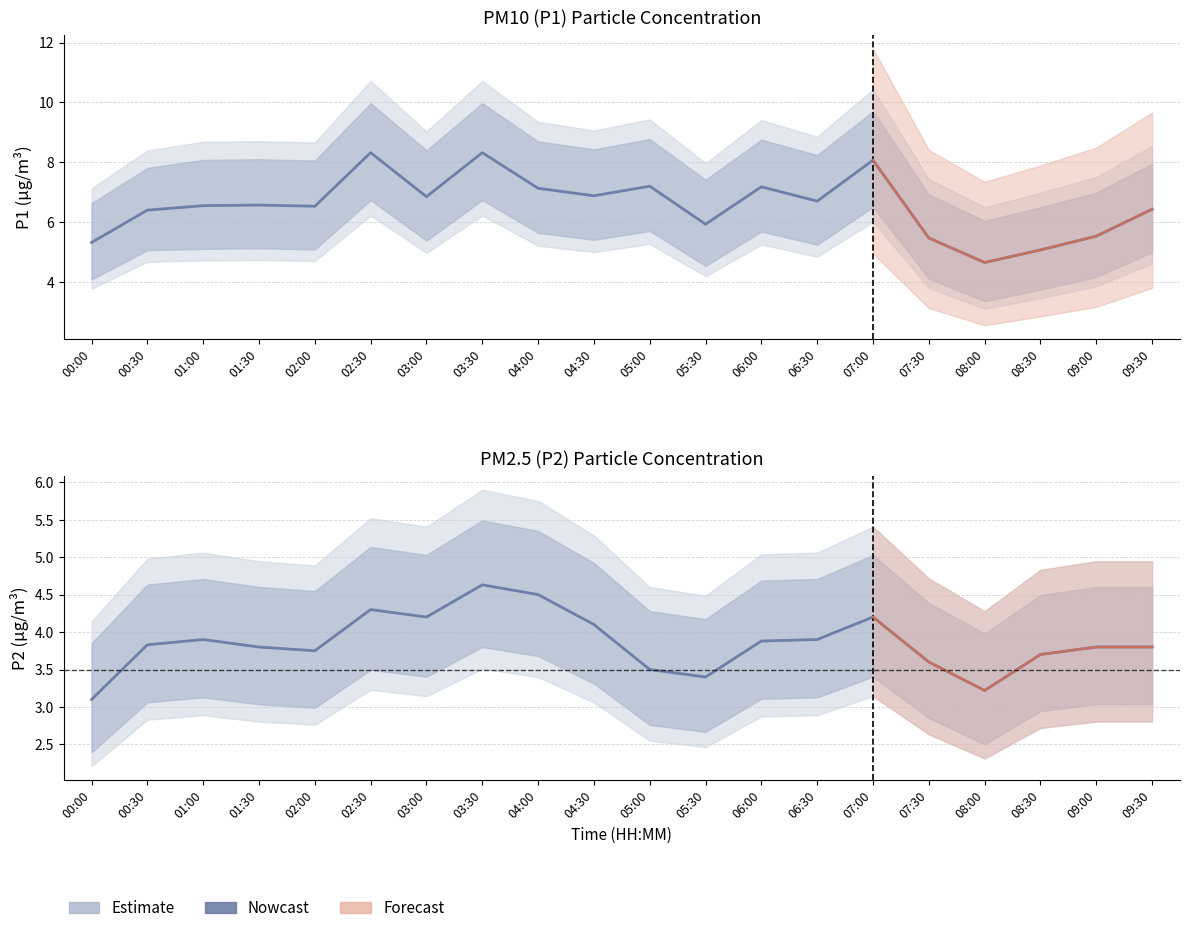

Reading left to right, transcribe all the data shown in this chart.

P1 Estimate: 5.3	6.4	6.5	6.6	6.5	8.3	6.8	8.3	7.1	6.9	7.2	5.9	7.2	6.7	8.1	5.5	4.7	5.1	5.5	6.4
P2 Estimate: 3.1	3.8	3.9	3.8	3.8	4.3	4.2	4.6	4.5	4.1	3.5	3.4	3.9	3.9	4.2	3.6	3.2	3.7	3.8	3.8